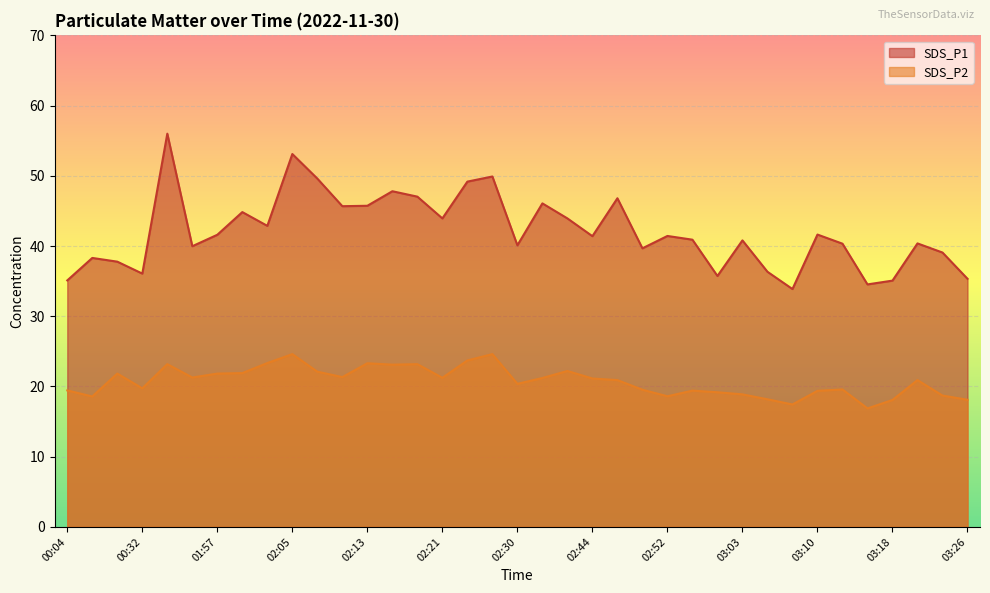

What is the value of the SDS_P2 point at the 6th from the left?

21.3